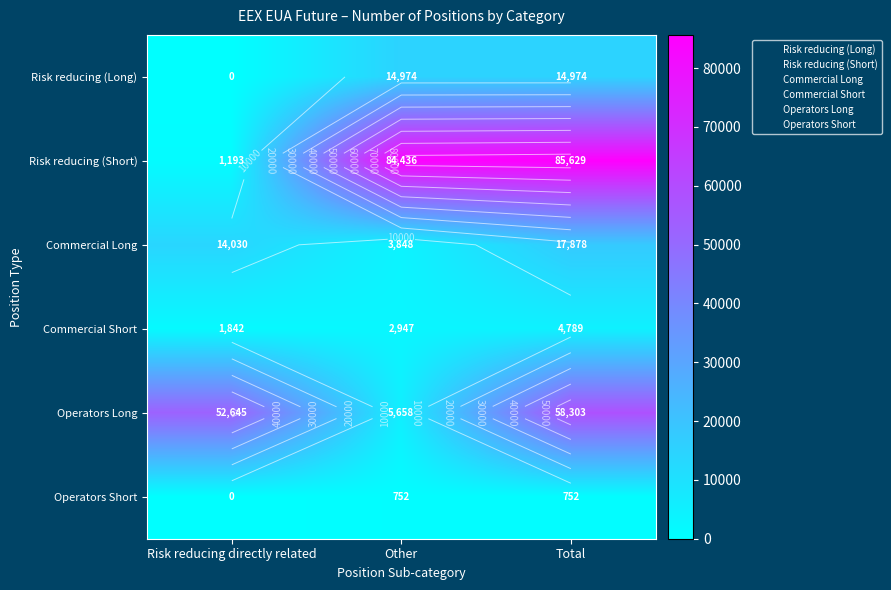

Is it true that Risk reducing (Long) equals 14974 at Total?

True